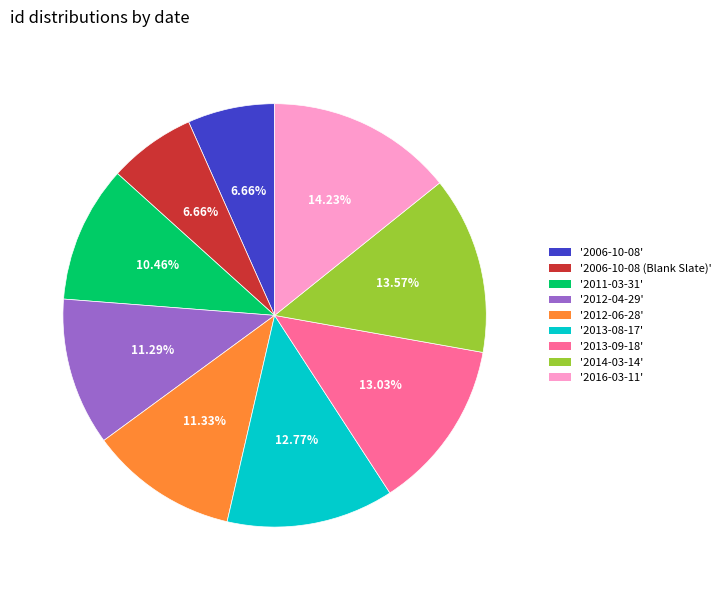

How many slices are in this pie chart?

9